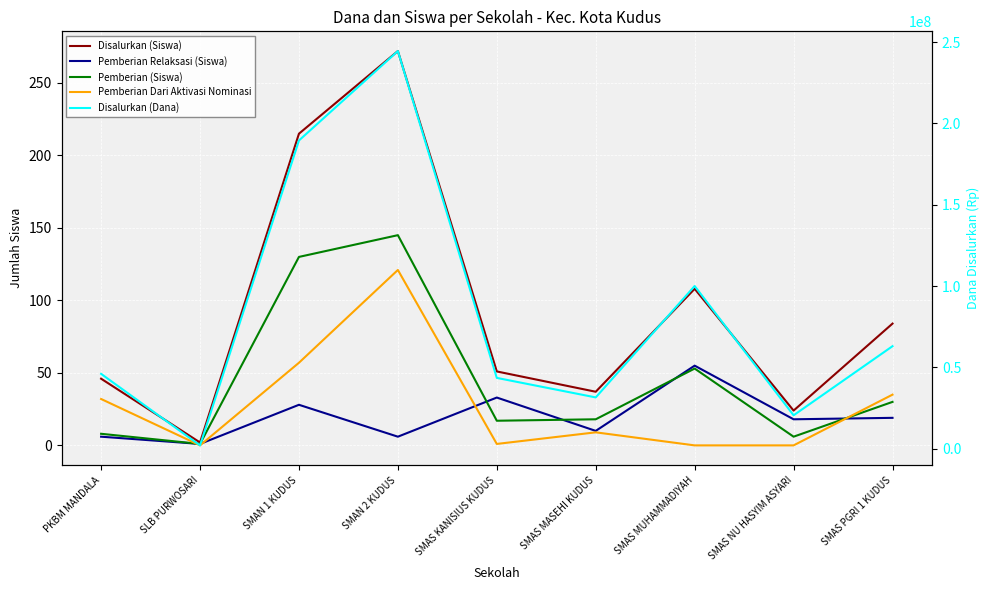

True or false: Disalurkan (Dana) and Disalurkan (Siswa) intersect in this chart.

False